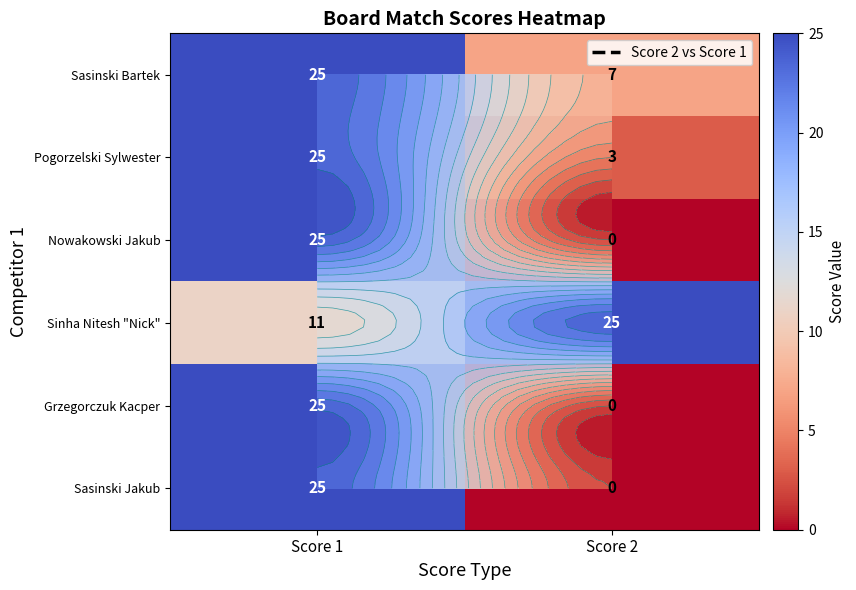

Is it true that Pogorzelski Sylwester equals 39 at Score 1?

False